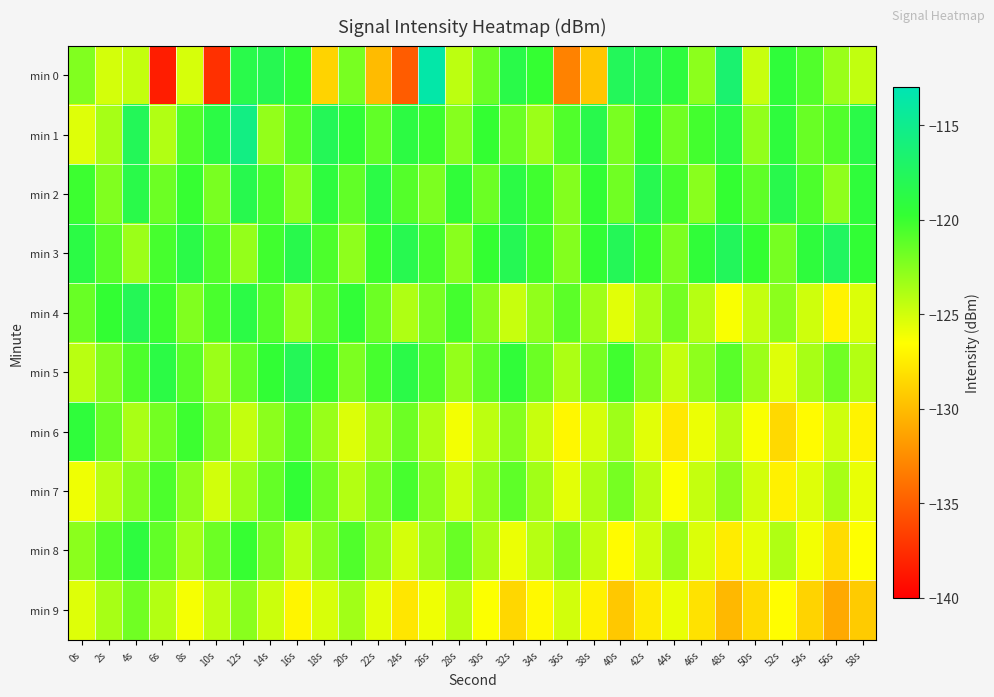

Reading left to right, list all the values displayed in this chart.

min 0: 0s=-122.4	2s=-125.1	4s=-124.5	6s=-138.4	8s=-125.1	10s=-137.4	12s=-118.5	14s=-118.1	16s=-119.5	18s=-128.8	20s=-122.0	22s=-130.1	24s=-135.1	26s=-113.6	28s=-124.3	30s=-121.6	32s=-118.6	34s=-119.8	36s=-133.1	38s=-129.6	40s=-117.7	42s=-118.3	44s=-119.1	46s=-122.7	48s=-116.6	50s=-124.7	52s=-119.4	54s=-120.8	56s=-123.1	58s=-124.5
min 1: 0s=-125.4	2s=-123.6	4s=-117.7	6s=-123.9	8s=-120.7	10s=-118.8	12s=-115.5	14s=-122.9	16s=-120.8	18s=-117.8	20s=-119.5	22s=-121.3	24s=-118.9	26s=-120.1	28s=-122.5	30s=-119.8	32s=-121.6	34s=-123.2	36s=-120.7	38s=-118.4	40s=-122.1	42s=-119.6	44s=-121.8	46s=-120.3	48s=-118.7	50s=-122.9	52s=-119.2	54s=-121.5	56s=-120.8	58s=-118.6
min 2: 0s=-120.1	2s=-122.3	4s=-118.5	6s=-121.7	8s=-119.9	10s=-122.1	12s=-118.3	14s=-120.5	16s=-122.7	18s=-119.1	20s=-121.3	22s=-118.7	24s=-120.9	26s=-122.2	28s=-119.4	30s=-121.6	32s=-118.8	34s=-120.2	36s=-122.4	38s=-119.6	40s=-121.8	42s=-118.2	44s=-120.4	46s=-122.6	48s=-119.8	50s=-121.2	52s=-118.4	54s=-120.6	56s=-122.8	58s=-119.3
min 3: 0s=-118.8	2s=-121.0	4s=-123.2	6s=-120.4	8s=-118.6	10s=-120.8	12s=-123.0	14s=-120.2	16s=-118.4	18s=-120.6	20s=-122.8	22s=-120.0	24s=-118.2	26s=-120.4	28s=-122.6	30s=-119.8	32s=-118.0	34s=-120.2	36s=-122.4	38s=-119.6	40s=-117.8	42s=-120.0	44s=-122.2	46s=-119.4	48s=-117.6	50s=-119.8	52s=-122.0	54s=-119.2	56s=-117.4	58s=-119.6
min 4: 0s=-121.5	2s=-119.7	4s=-117.9	6s=-120.1	8s=-122.3	10s=-120.5	12s=-118.7	14s=-120.9	16s=-123.1	18s=-121.3	20s=-119.5	22s=-121.7	24s=-123.9	26s=-122.1	28s=-120.3	30s=-122.5	32s=-124.7	34s=-122.9	36s=-121.1	38s=-123.3	40s=-125.5	42s=-123.7	44s=-121.9	46s=-124.1	48s=-126.3	50s=-124.5	52s=-122.7	54s=-124.9	56s=-127.1	58s=-125.3
min 5: 0s=-124.2	2s=-122.4	4s=-120.6	6s=-118.8	8s=-121.0	10s=-123.2	12s=-121.4	14s=-119.6	16s=-117.8	18s=-120.0	20s=-122.2	22s=-120.4	24s=-118.6	26s=-120.8	28s=-123.0	30s=-121.2	32s=-119.4	34s=-121.6	36s=-123.8	38s=-122.0	40s=-120.2	42s=-122.4	44s=-124.6	46s=-122.8	48s=-121.0	50s=-123.2	52s=-125.4	54s=-123.6	56s=-121.8	58s=-124.0
min 6: 0s=-119.3	2s=-121.5	4s=-123.7	6s=-121.9	8s=-120.1	10s=-122.3	12s=-124.5	14s=-122.7	16s=-120.9	18s=-123.1	20s=-125.3	22s=-123.5	24s=-121.7	26s=-123.9	28s=-126.1	30s=-124.3	32s=-122.5	34s=-124.7	36s=-126.9	38s=-125.1	40s=-123.3	42s=-125.5	44s=-127.7	46s=-125.9	48s=-124.1	50s=-126.3	52s=-128.5	54s=-126.7	56s=-124.9	58s=-127.1
min 7: 0s=-126.0	2s=-124.2	4s=-122.4	6s=-120.6	8s=-122.8	10s=-125.0	12s=-123.2	14s=-121.4	16s=-119.6	18s=-121.8	20s=-124.0	22s=-122.2	24s=-120.4	26s=-122.6	28s=-124.8	30s=-123.0	32s=-121.2	34s=-123.4	36s=-125.6	38s=-123.8	40s=-122.0	42s=-124.2	44s=-126.4	46s=-124.6	48s=-122.8	50s=-125.0	52s=-127.2	54s=-125.4	56s=-123.6	58s=-125.8
min 8: 0s=-122.7	2s=-120.9	4s=-119.1	6s=-121.3	8s=-123.5	10s=-121.7	12s=-119.9	14s=-122.1	16s=-124.3	18s=-122.5	20s=-120.7	22s=-122.9	24s=-125.1	26s=-123.3	28s=-121.5	30s=-123.7	32s=-125.9	34s=-124.1	36s=-122.3	38s=-124.5	40s=-126.7	42s=-124.9	44s=-123.1	46s=-125.3	48s=-127.5	50s=-125.7	52s=-123.9	54s=-126.1	56s=-128.3	58s=-126.5
min 9: 0s=-125.4	2s=-123.6	4s=-121.8	6s=-124.0	8s=-126.2	10s=-124.4	12s=-122.6	14s=-124.8	16s=-127.0	18s=-125.2	20s=-123.4	22s=-125.6	24s=-127.8	26s=-126.0	28s=-124.2	30s=-126.4	32s=-128.6	34s=-126.8	36s=-125.0	38s=-127.2	40s=-129.4	42s=-127.6	44s=-125.8	46s=-128.0	48s=-130.2	50s=-128.4	52s=-126.6	54s=-128.8	56s=-131.0	58s=-129.2